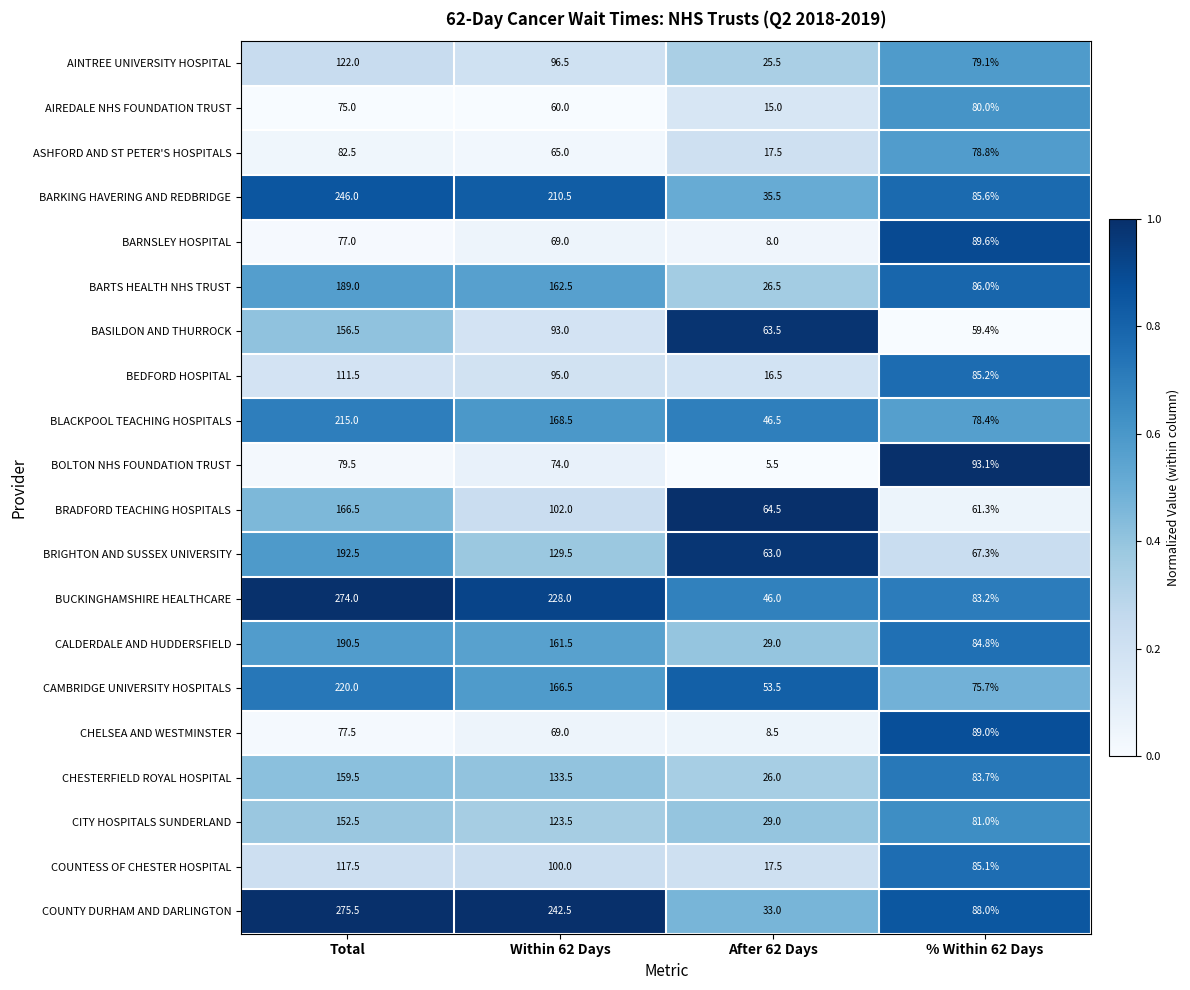

What is the spread (max minus min) of values at % Within 62 Days?

33.7